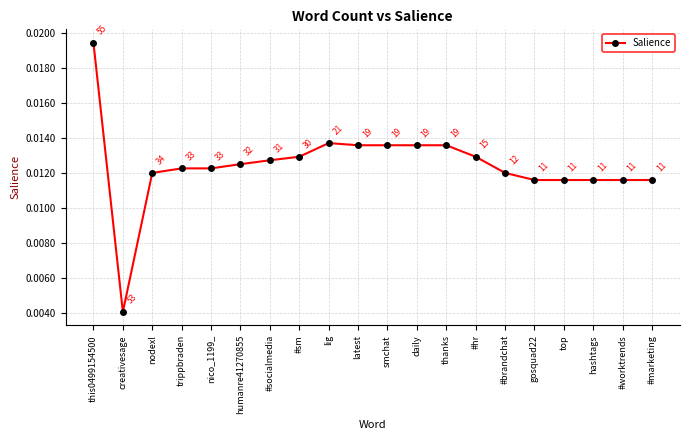

Count the values in the range 0 to 1.

20